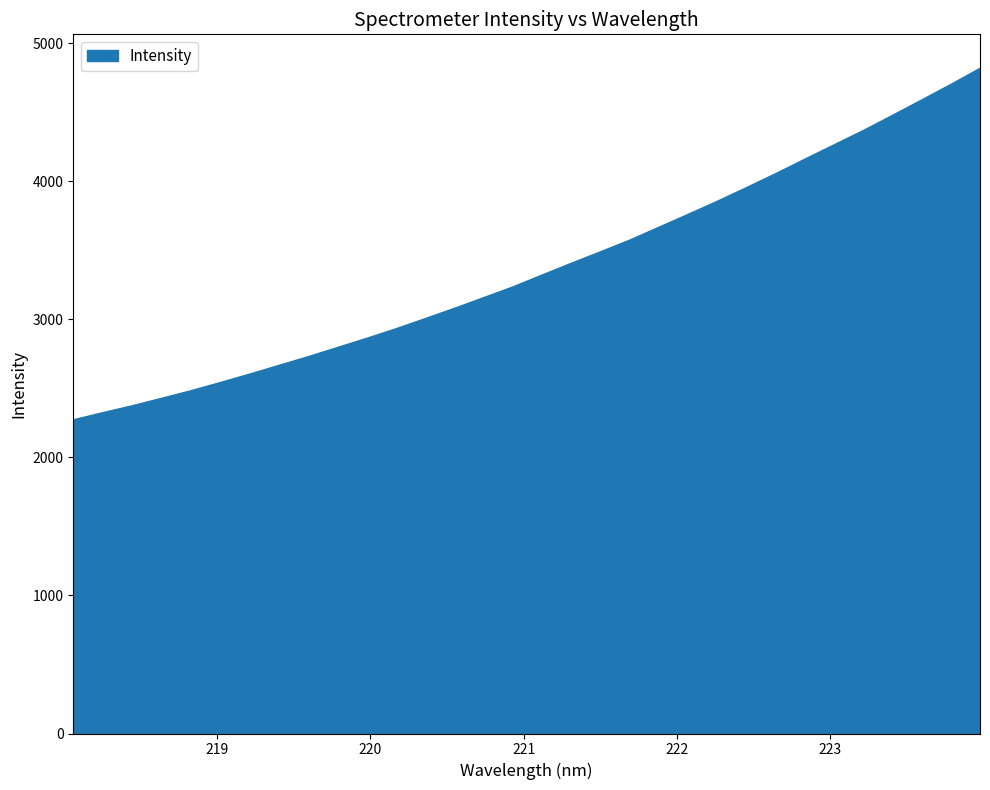

What is the change in value from 221.1174 to 222.263?

+535.2